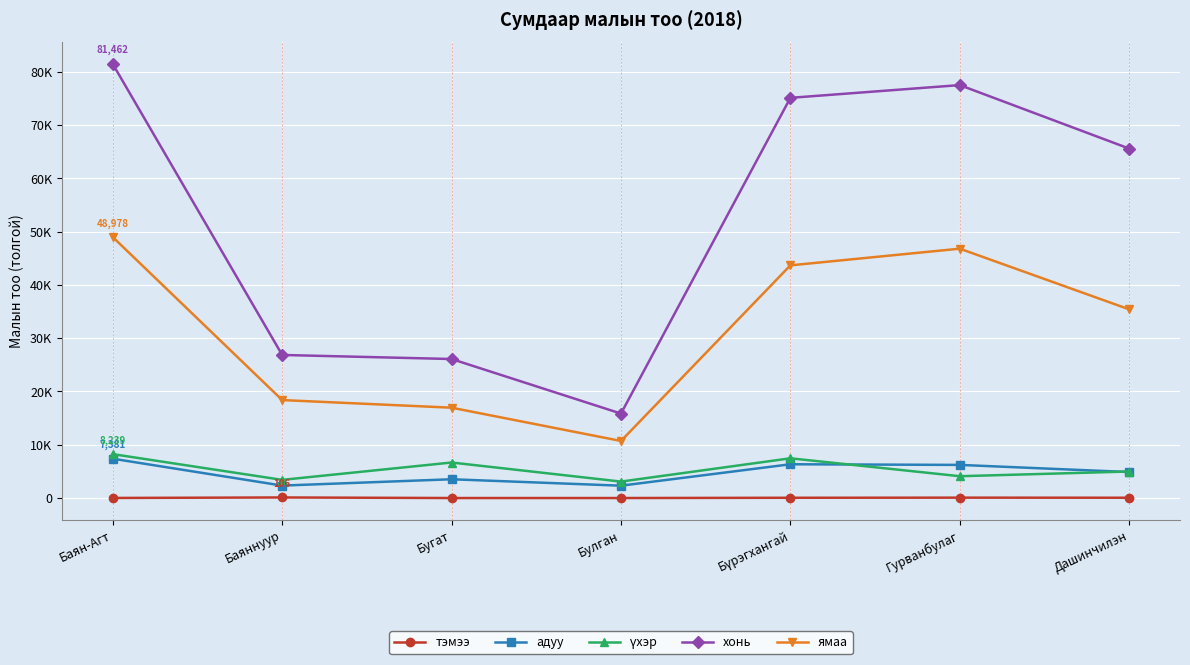

Where is the first local minimum for адуу?

Баяннуур